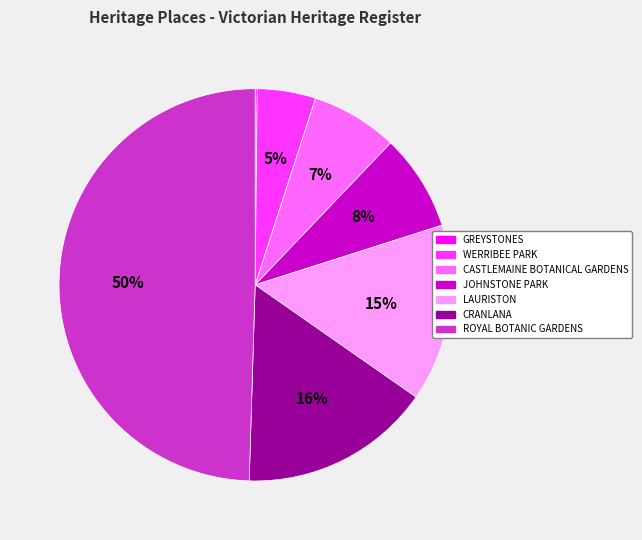

Which has a higher value, ROYAL BOTANIC GARDENS or LAURISTON?

ROYAL BOTANIC GARDENS